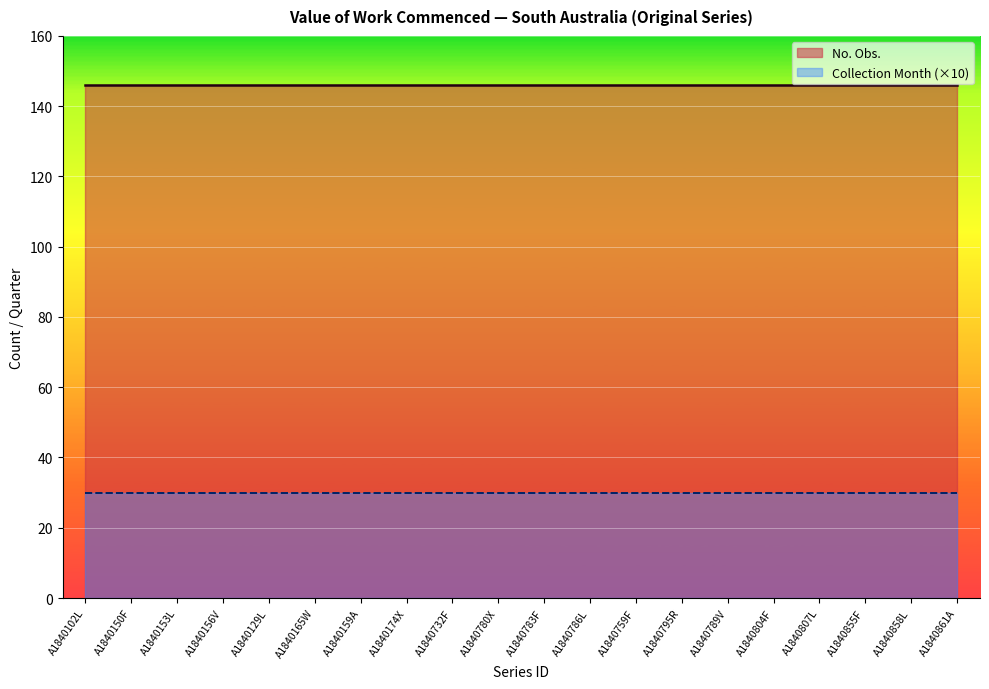

Is it true that No. Obs. equals 146 at A1840786L?

True